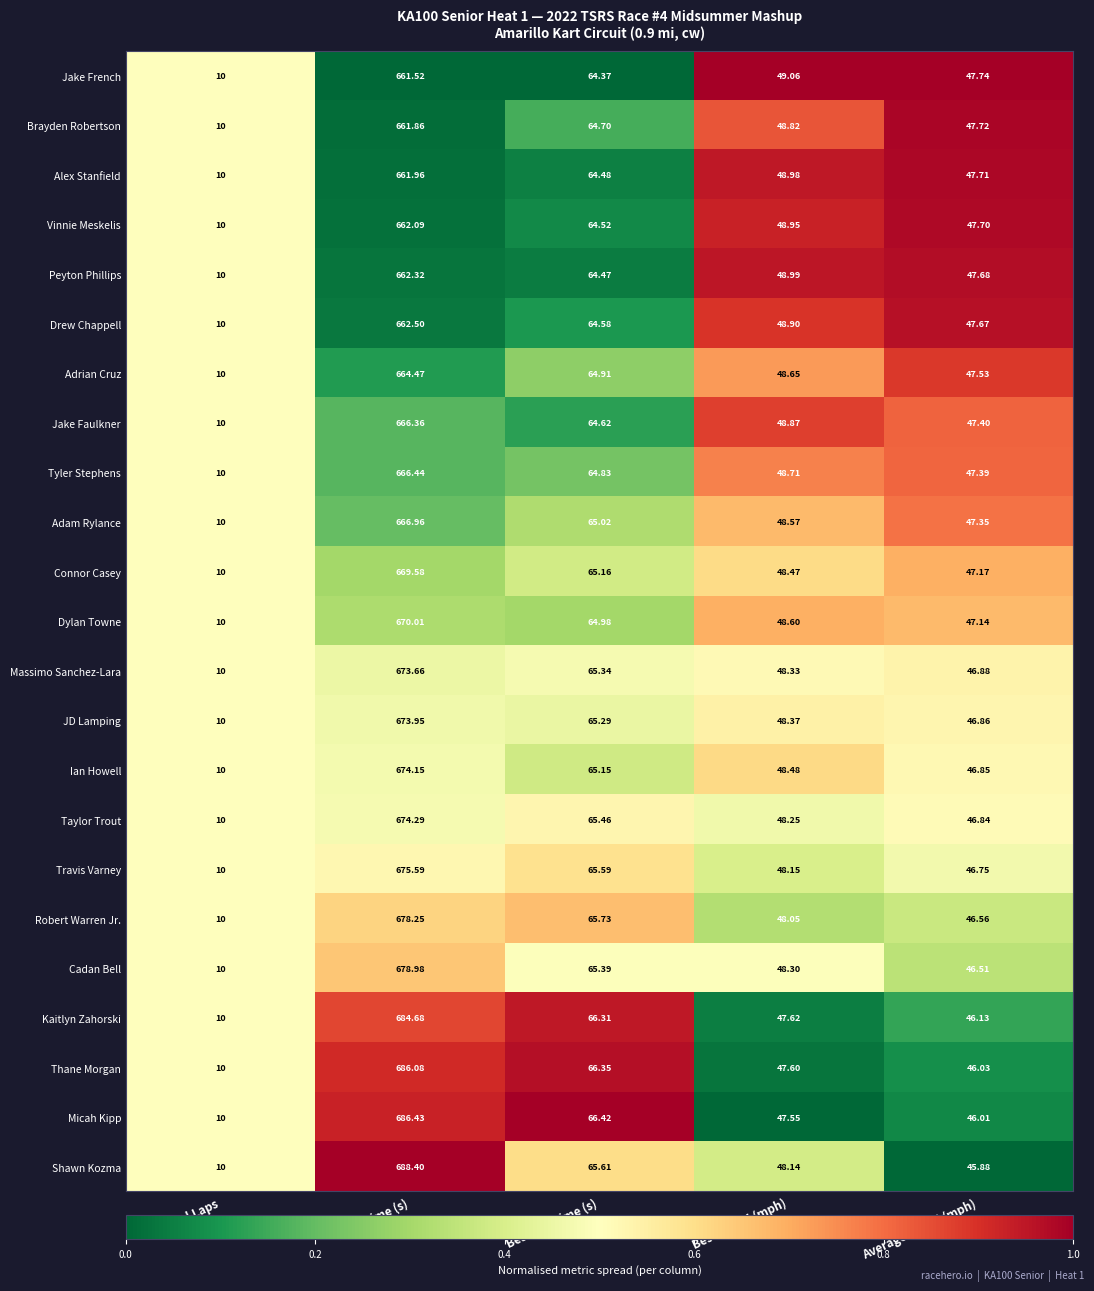

List the series in order of their peak value, highest first.

Shawn Kozma, Micah Kipp, Thane Morgan, Kaitlyn Zahorski, Cadan Bell, Robert Warren Jr., Travis Varney, Taylor Trout, Ian Howell, JD Lamping, Massimo Sanchez-Lara, Dylan Towne, Connor Casey, Adam Rylance, Tyler Stephens, Jake Faulkner, Adrian Cruz, Drew Chappell, Peyton Phillips, Vinnie Meskelis, Alex Stanfield, Brayden Robertson, Jake French